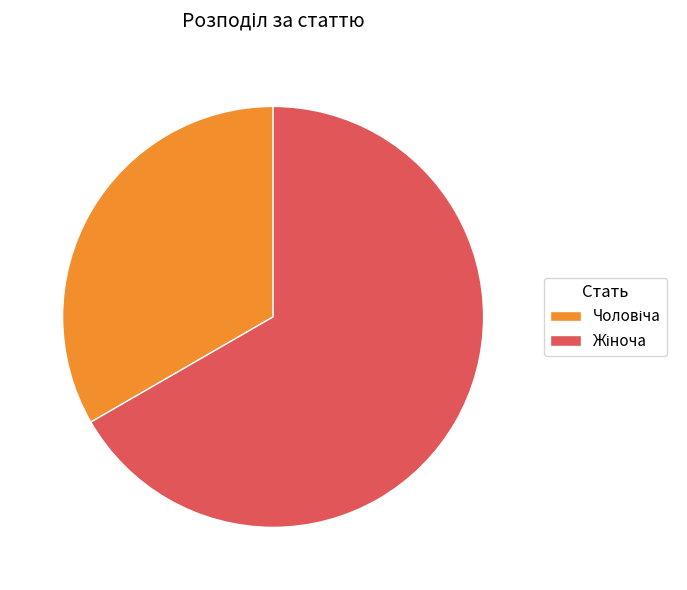

Does any single category account for the majority?

Yes